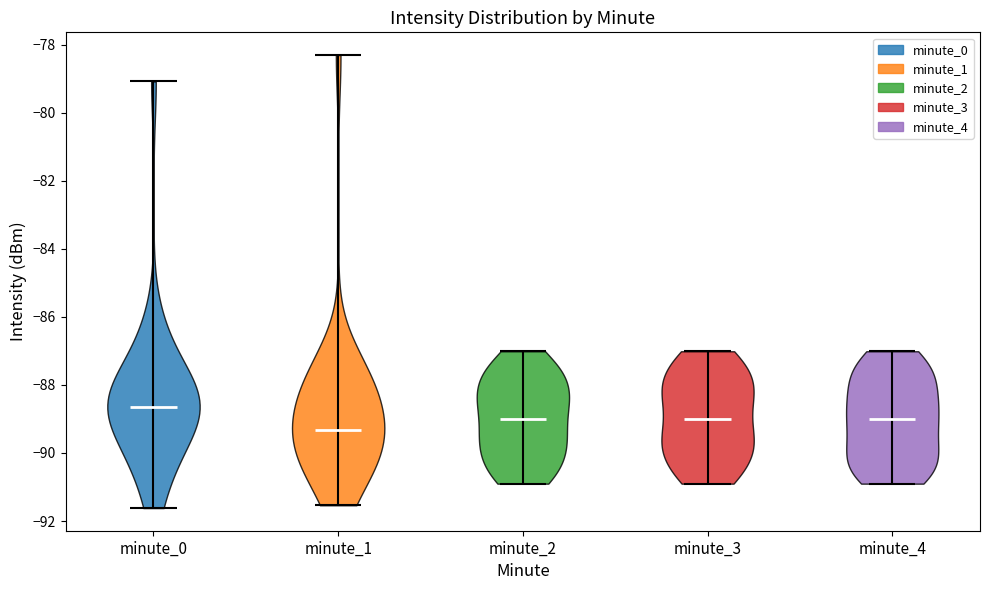

Which violin has the highest median line?

minute_0